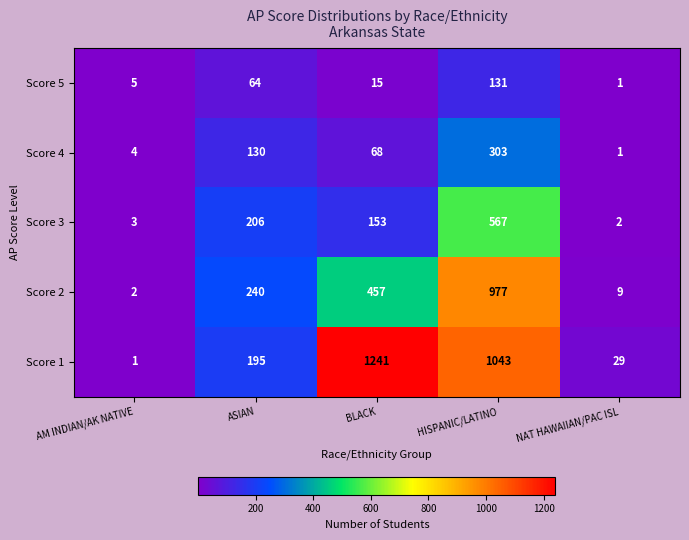

The Score 1 series shows 593 at BLACK. True or false?

False